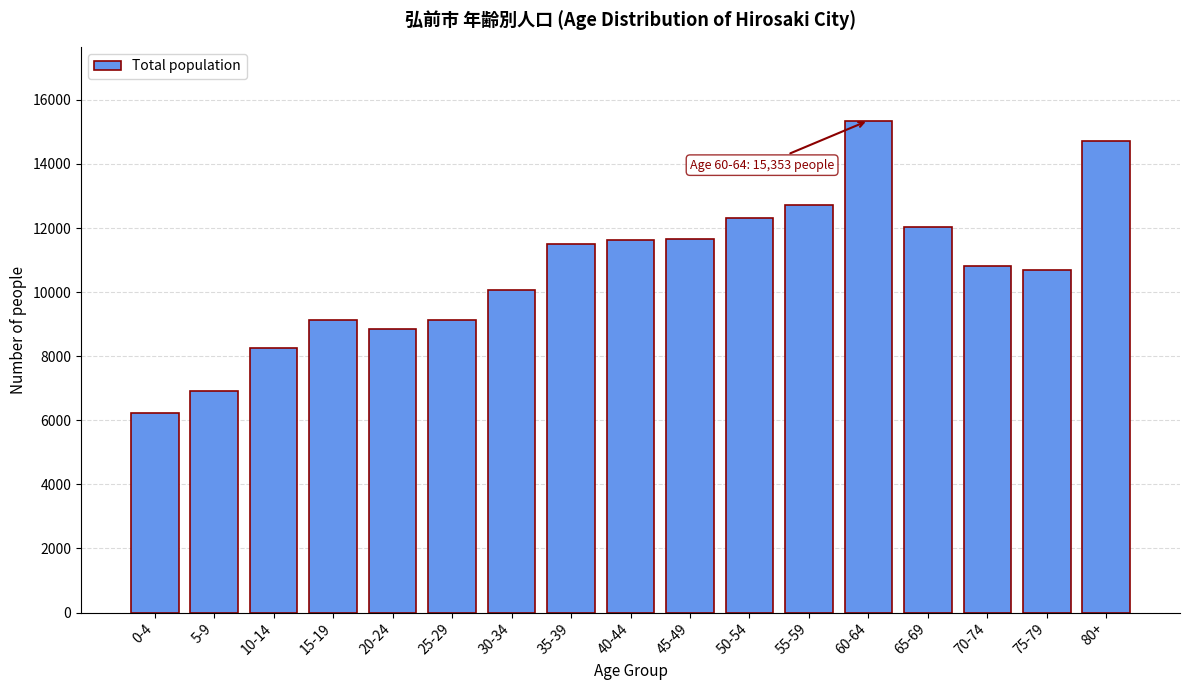

Which has a higher value, 80+ or 30-34?

80+